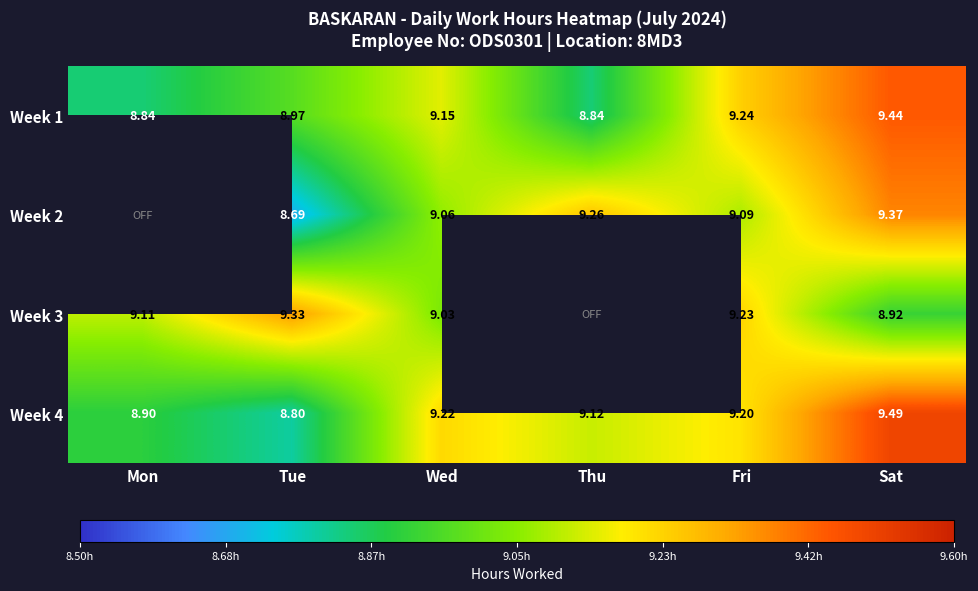

Is the value of Week 3 at Tue greater than the value of Week 2 at Fri?

Yes